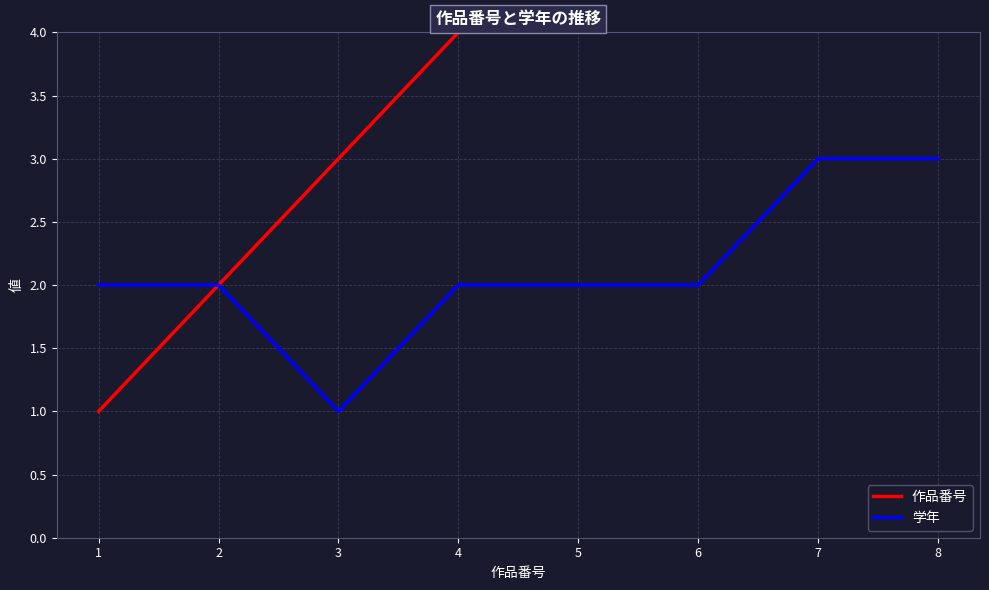

Reading left to right, extract all data points from this chart.

作品番号: 1=1	2=2	3=3	4=4	5=5	6=6	7=7	8=8
学年: 1=2	2=2	3=1	4=2	5=2	6=2	7=3	8=3